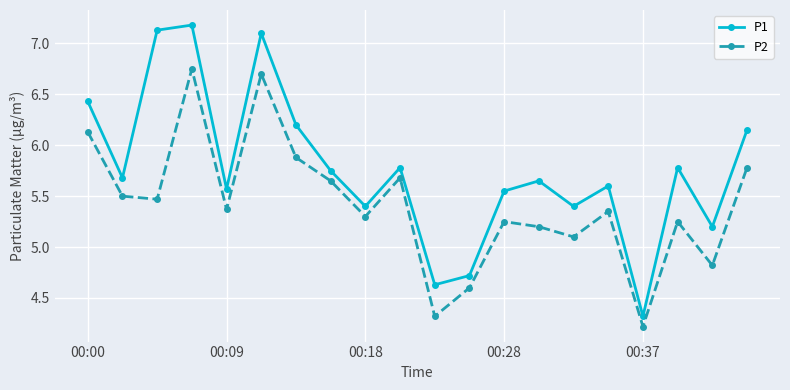

At how many categories does at least one series exceed 4?

20